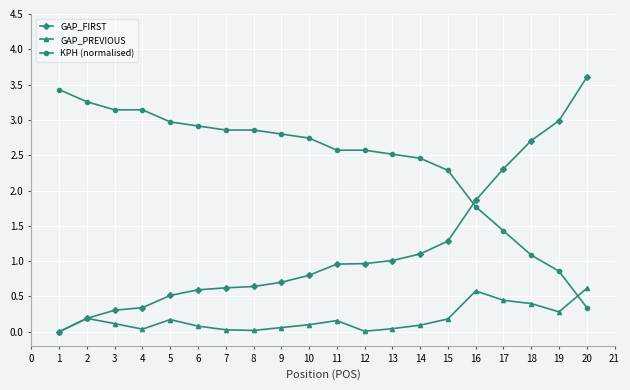

What are all the series names shown in the legend?

GAP_FIRST, GAP_PREVIOUS, KPH (normalised)